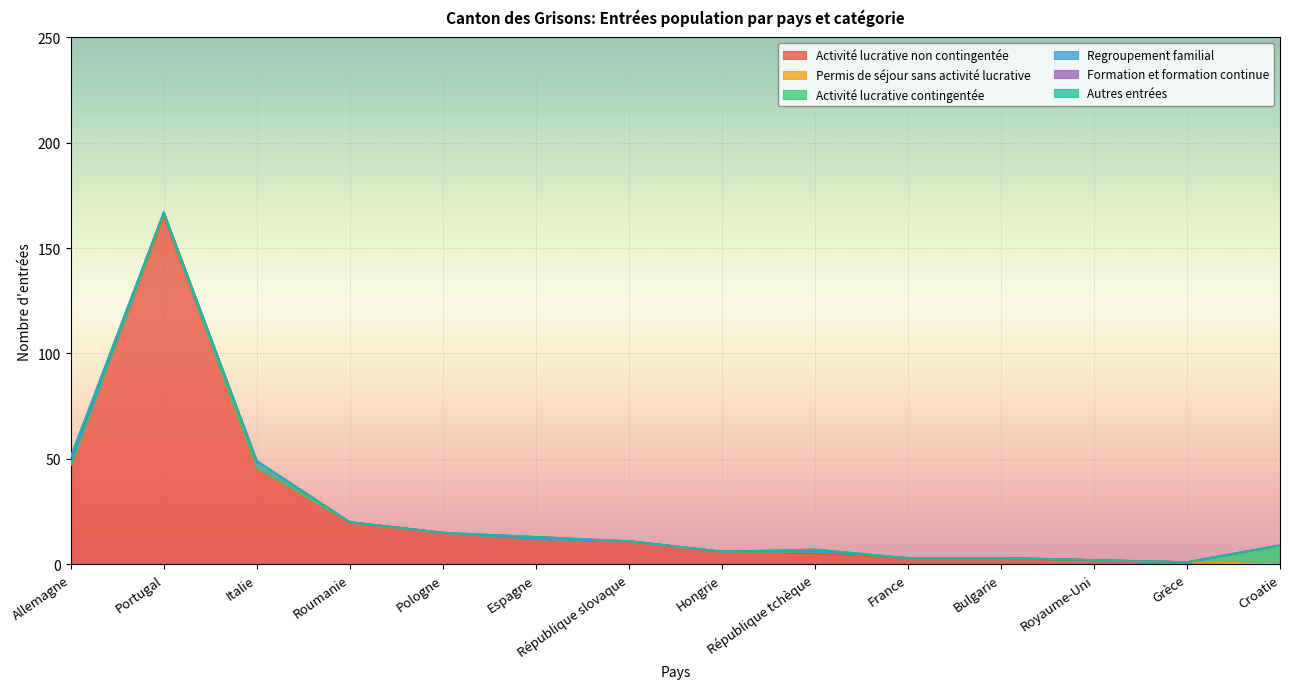

What is the sum of all Regroupement familial values?

5